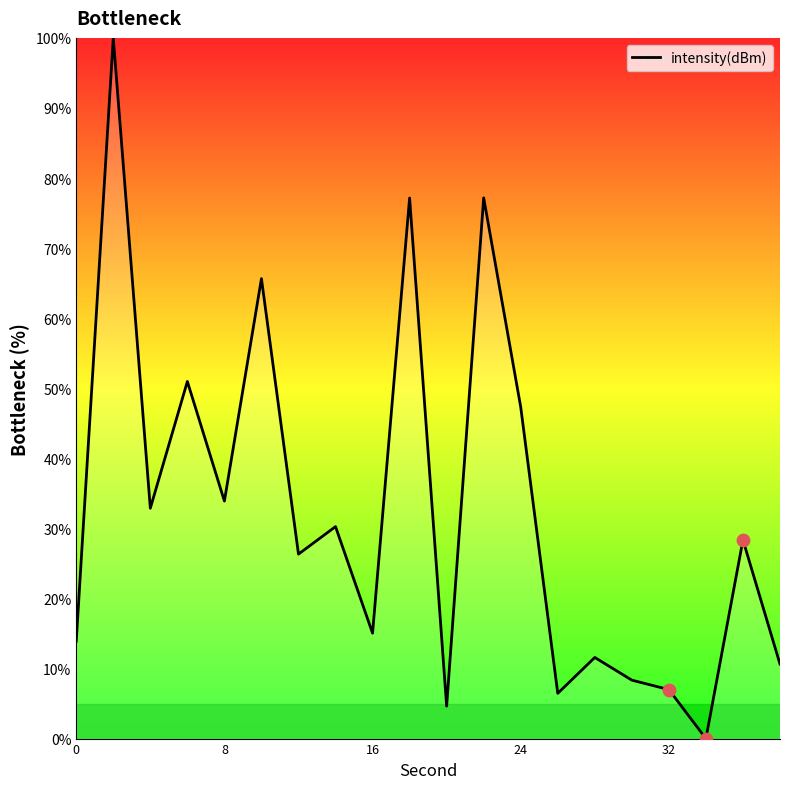

What is the difference between the maximum and minimum values?

100.0